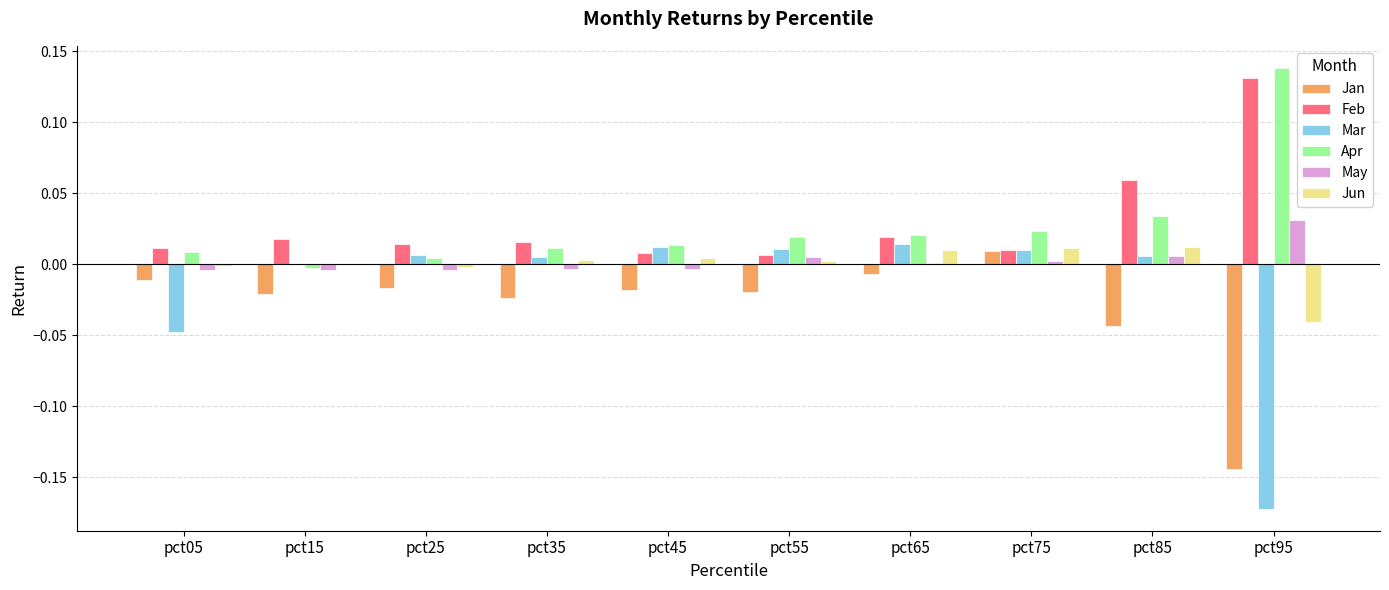

Is the value of Mar at pct95 greater than the value of Apr at pct25?

No